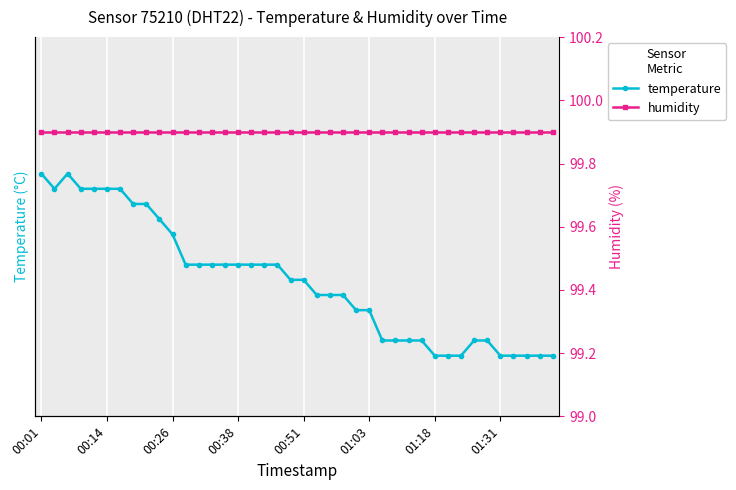

At which category does the chart reach its peak across all series?

00:01